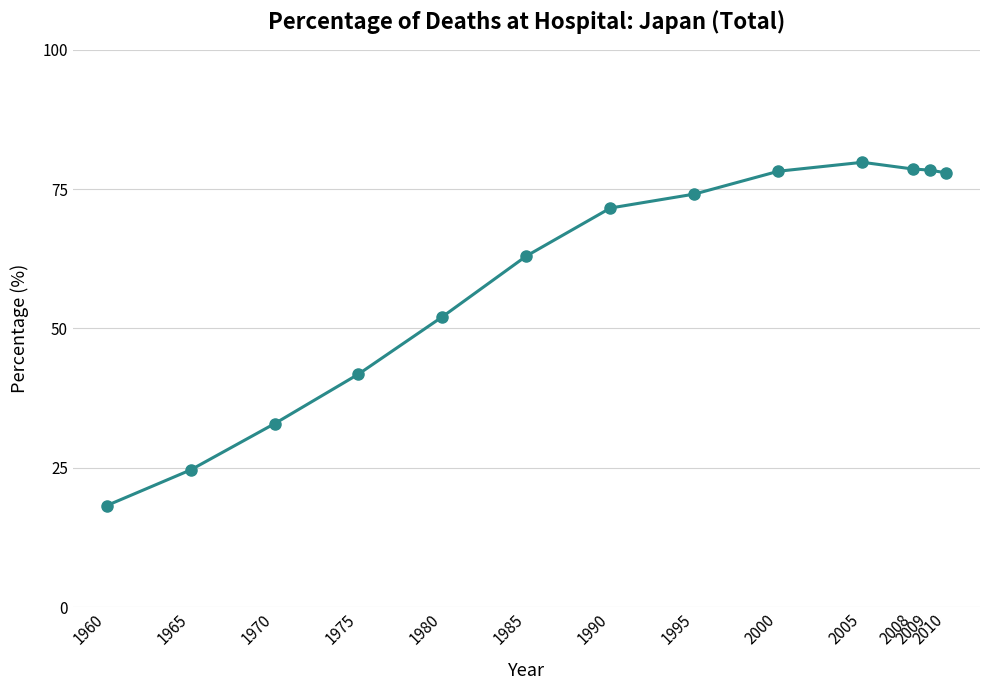

True or false: the data has more than 0 interior local peaks.

True